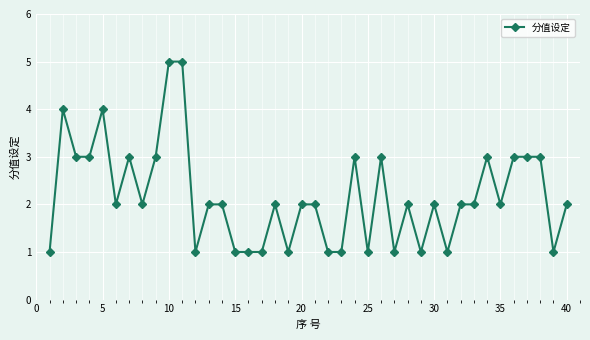

True or false: there are more than 1 points higher than both neighbors.

True